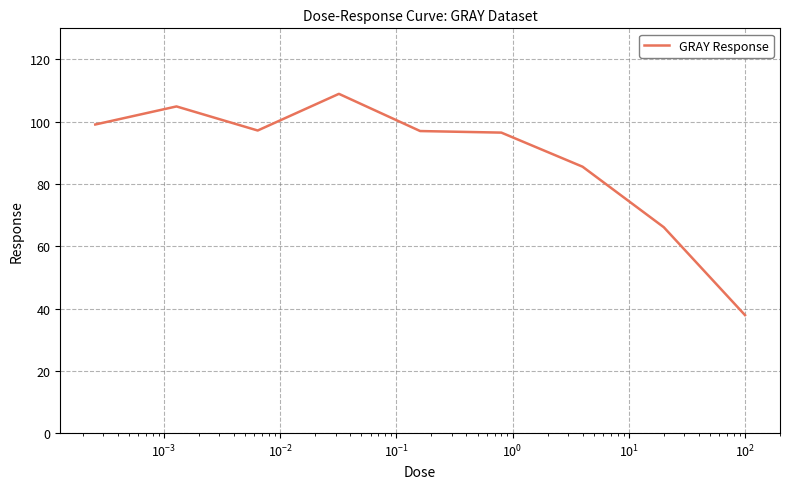

What is the difference between the maximum and minimum values?

71.1